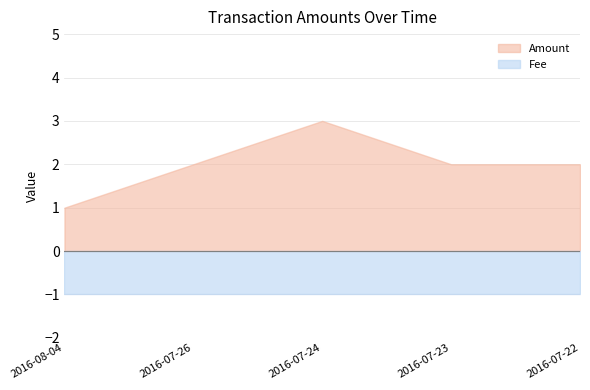

What is the difference between the maximum and minimum values?

2